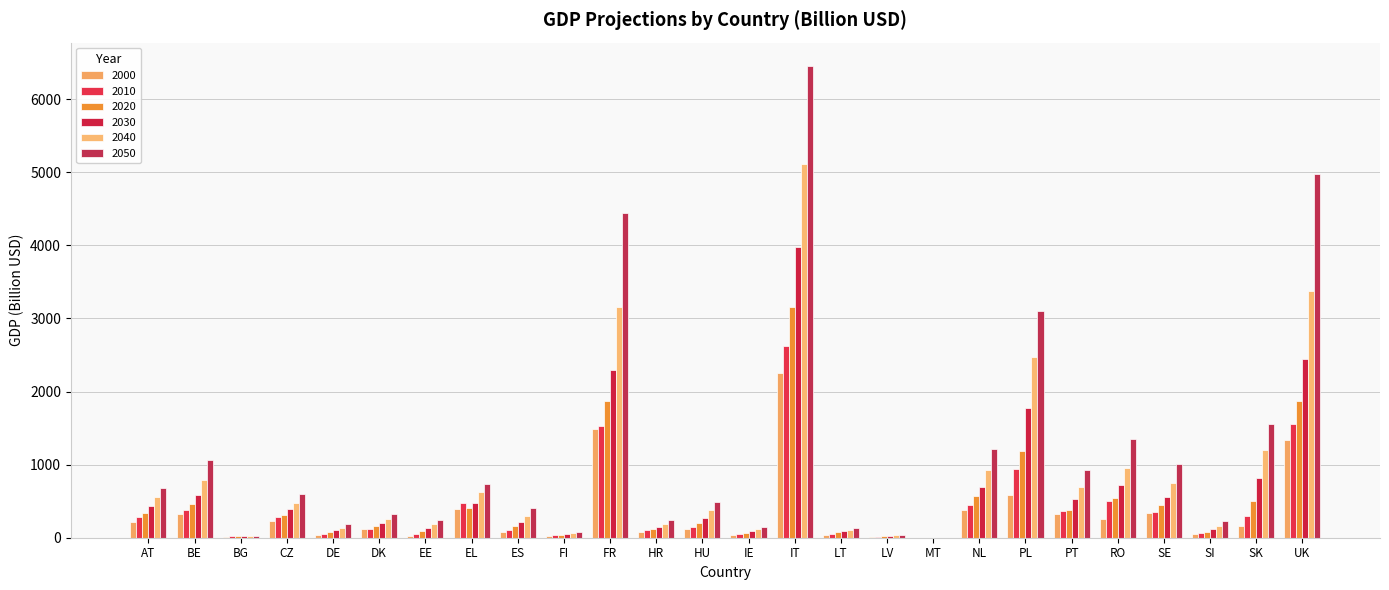

How many groups of bars are there?

26